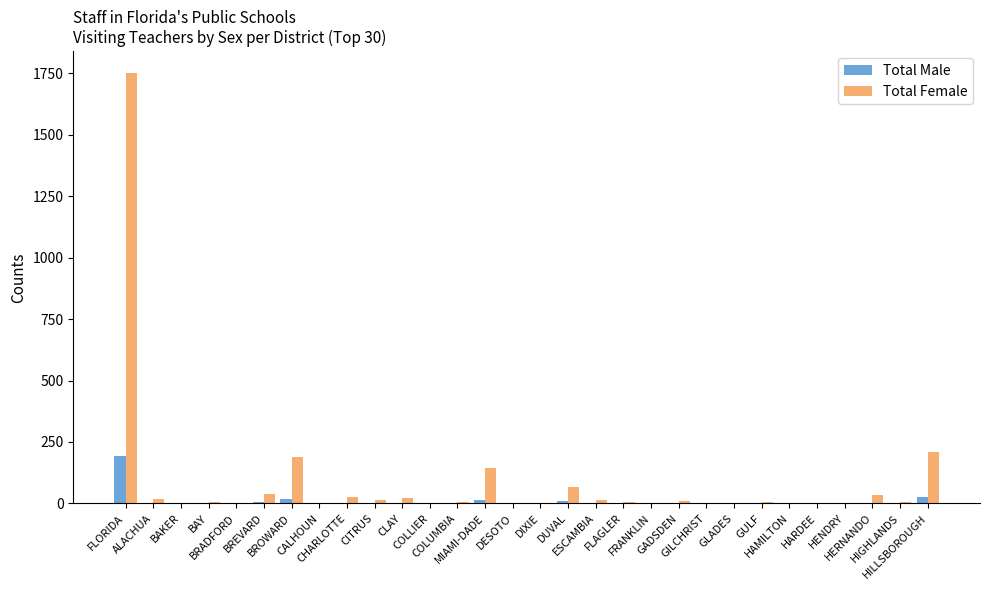

Which series has the largest total across all categories?

Total Female